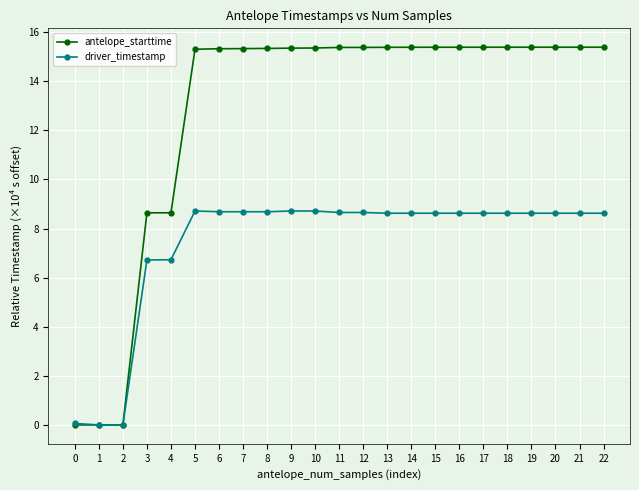

Where does the driver_timestamp series first go above 8?

5